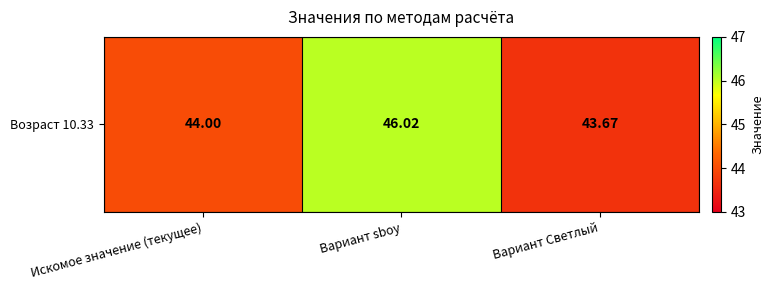

Count the number of data series in this chart.

1